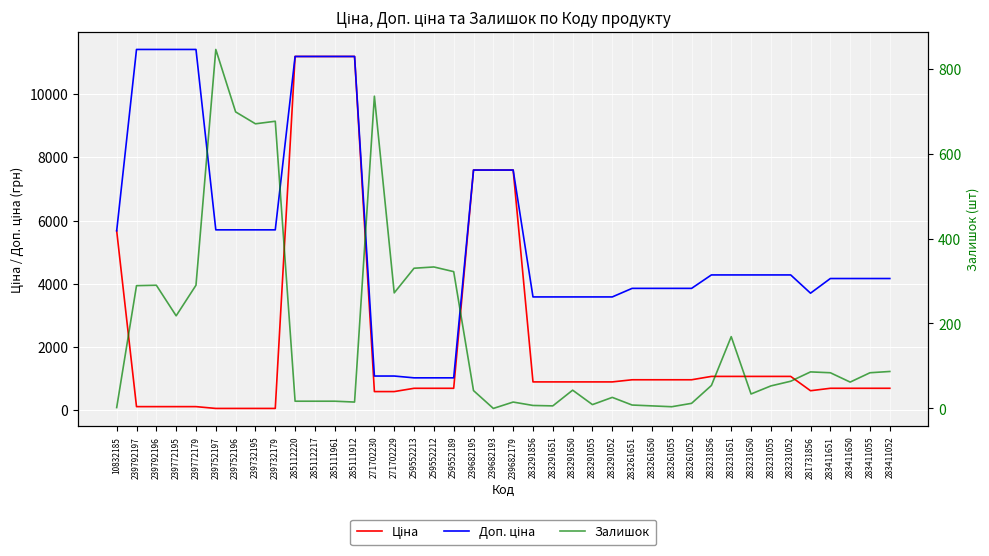

Which category has the lowest value in the Залишок series?

239682193